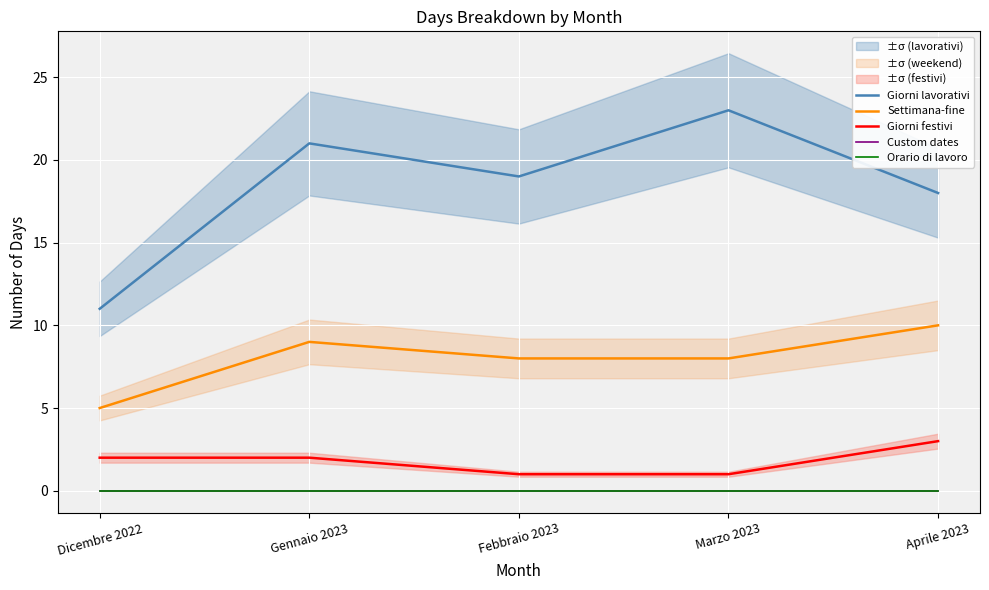

Is it true that Custom dates equals 0 at Marzo 2023?

True